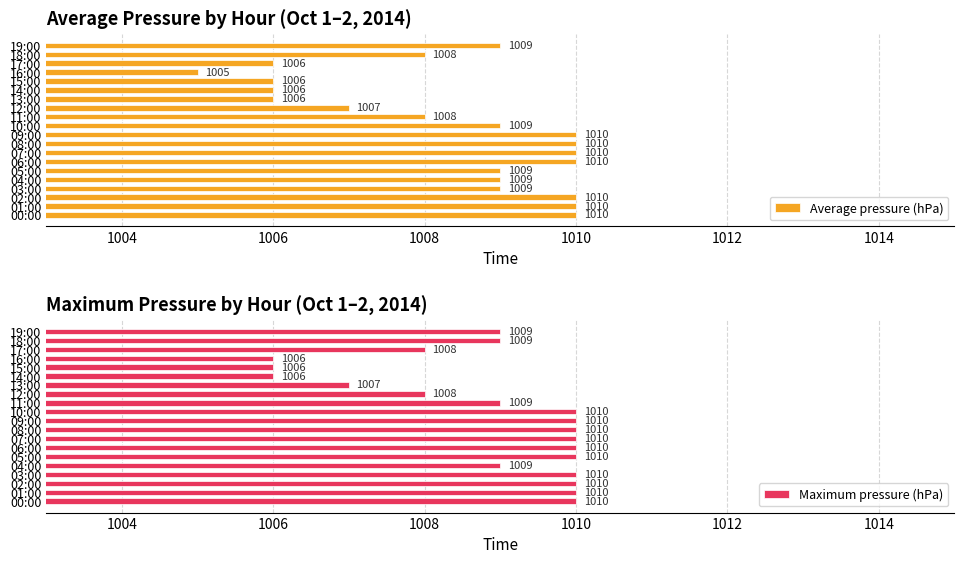

What is the difference between the Average pressure (hPa) values at 04:00 and 07:00?

1